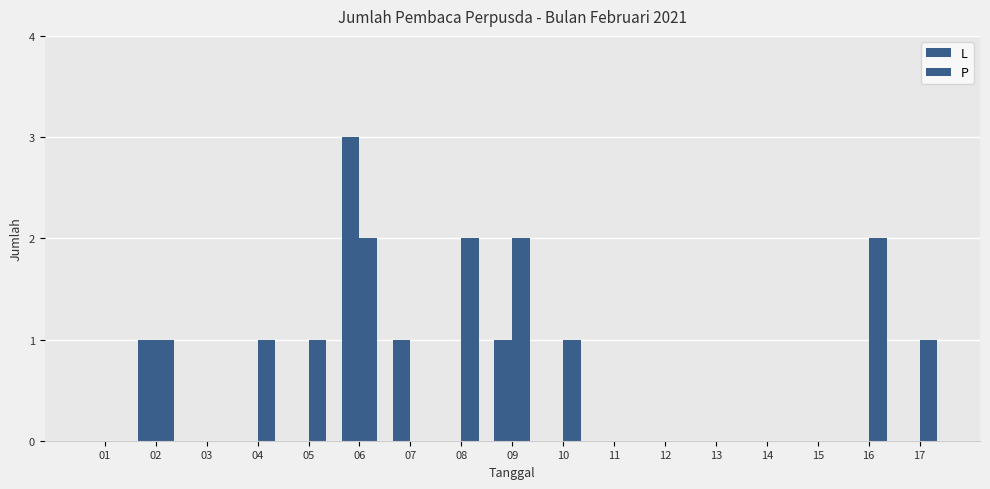

Rank the categories by L value from highest to lowest.

06, 02, 07, 09, 01, 03, 04, 05, 08, 10, 11, 12, 13, 14, 15, 16, 17